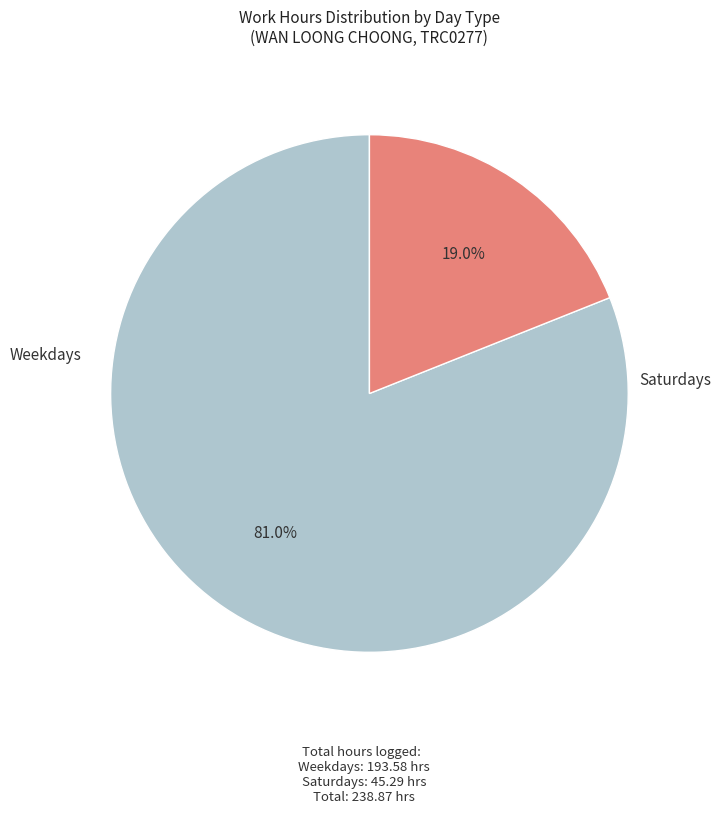

Is there a majority slice in this chart?

Yes